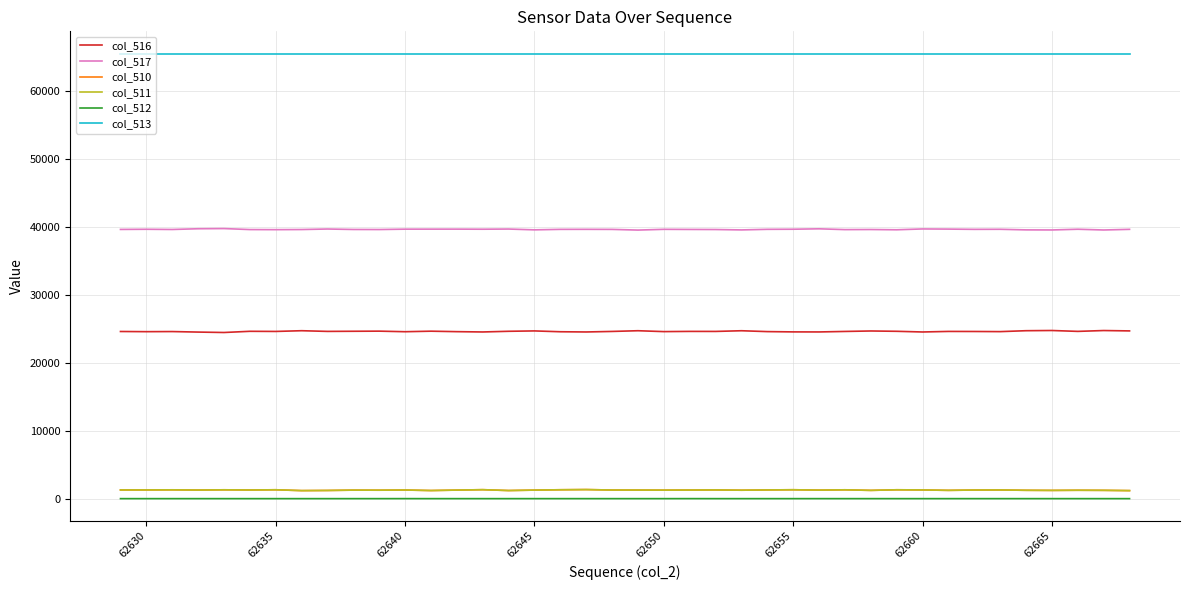

True or false: col_510 and col_516 cross at least once.

False